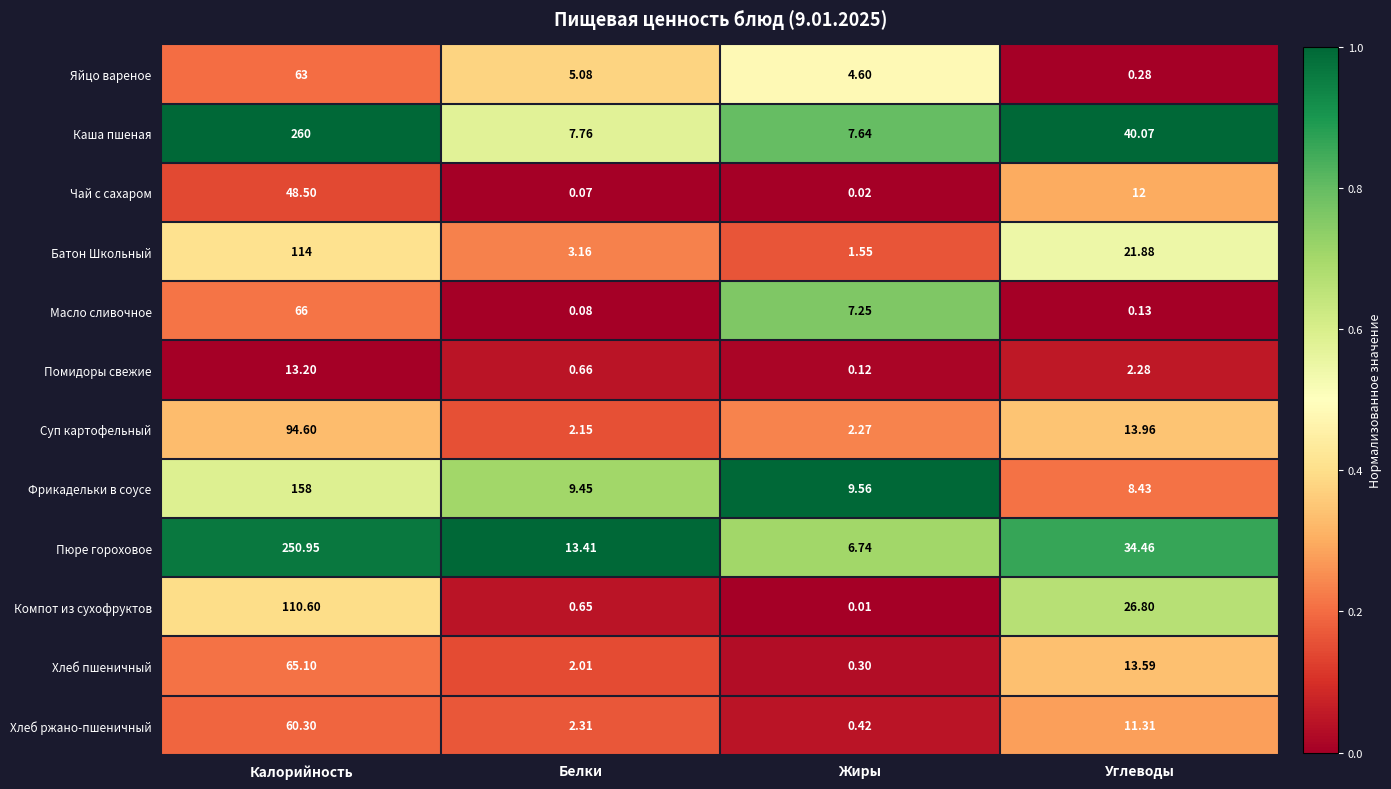

Which series changed the most between Калорийность and Углеводы?

Каша пшеная